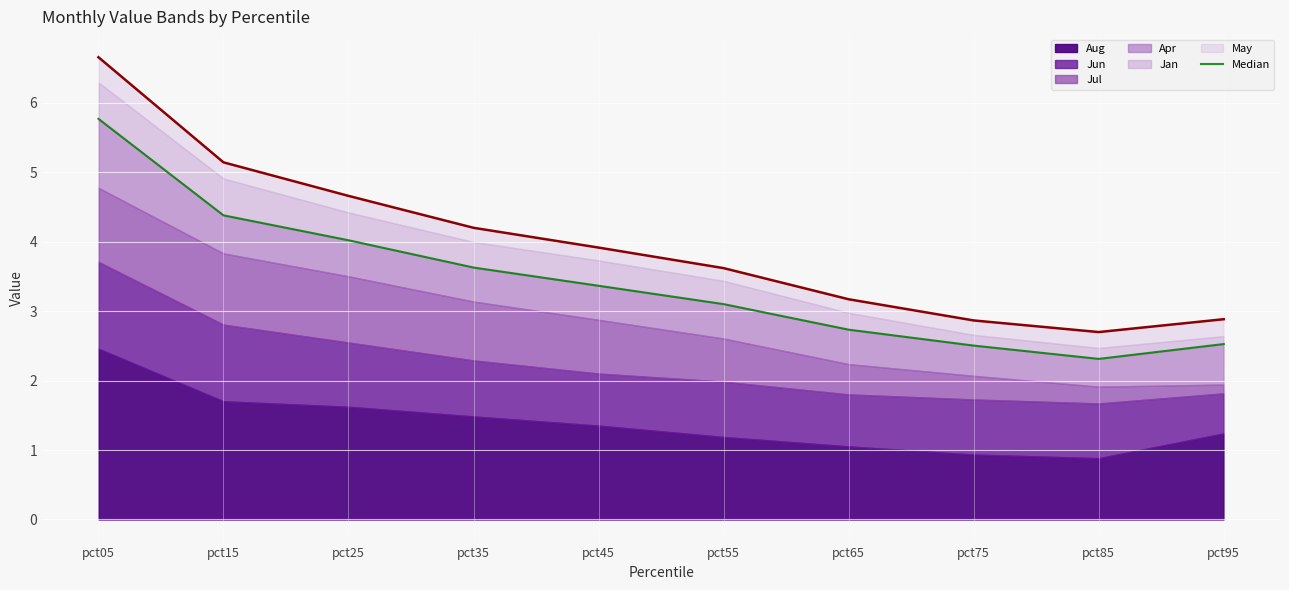

Where does the data first go above 3?

pct05